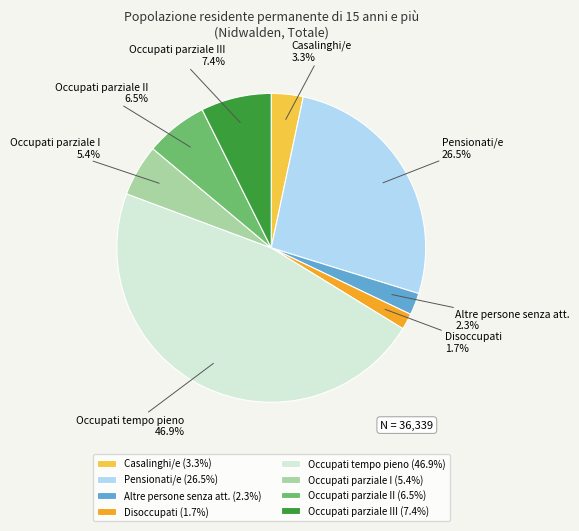

Approximately how many times larger is the value at Occupati parziale III compared to Occupati parziale I?

1.4